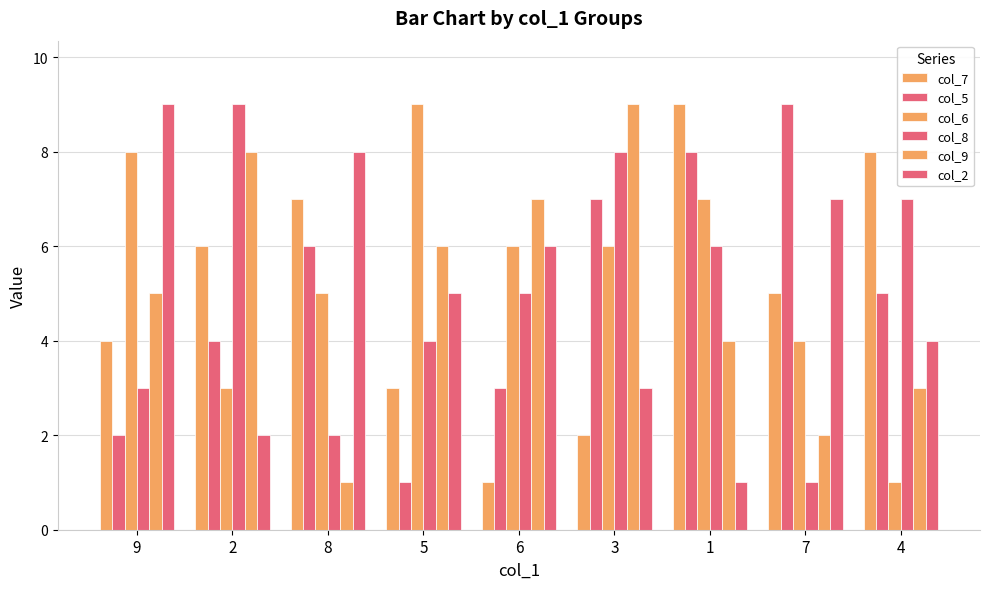

Are the bars grouped side by side (vs. stacked)?

Yes